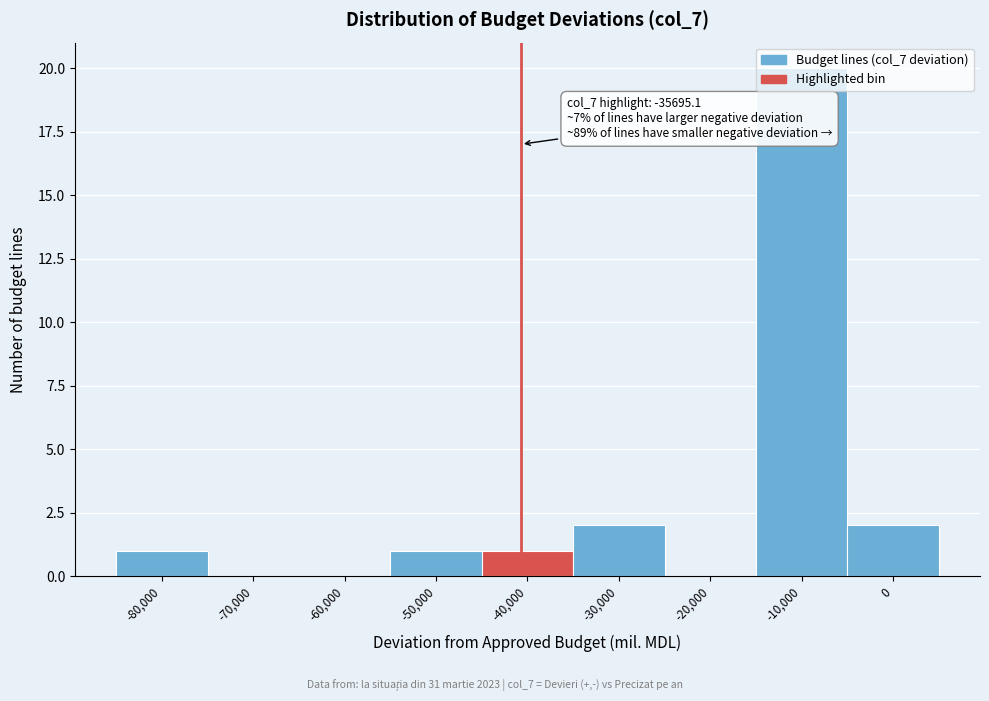

The value at -10,000 is 33. True or false?

False